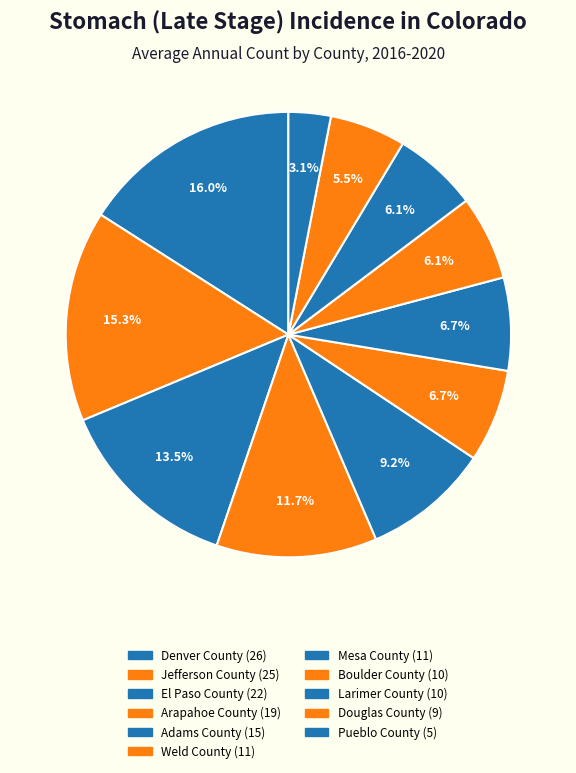

To the nearest percent, what portion does El Paso County represent?

13%